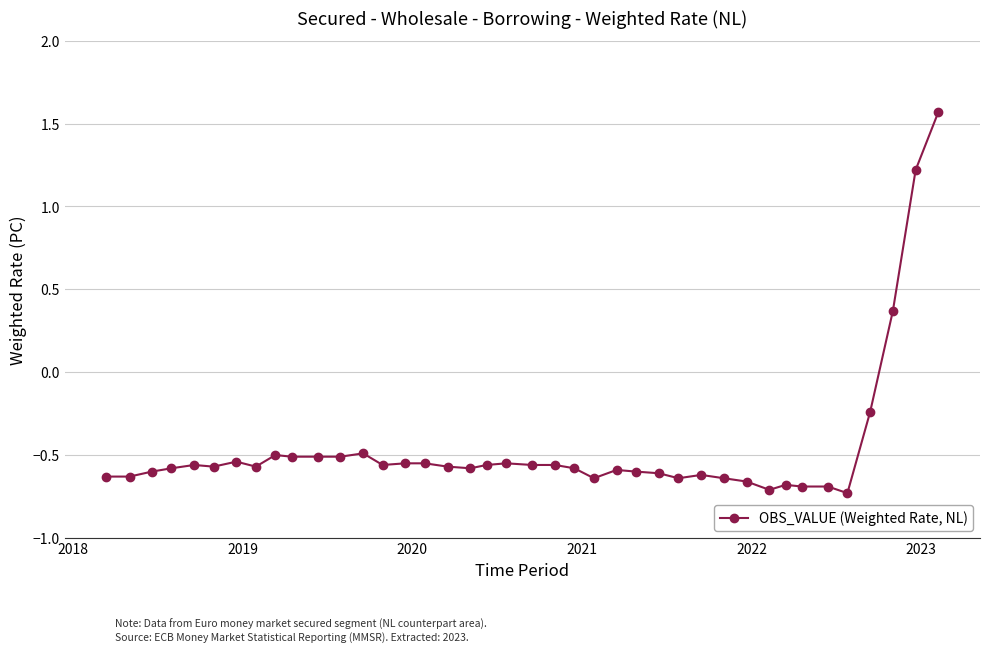

How many values are below zero?

37